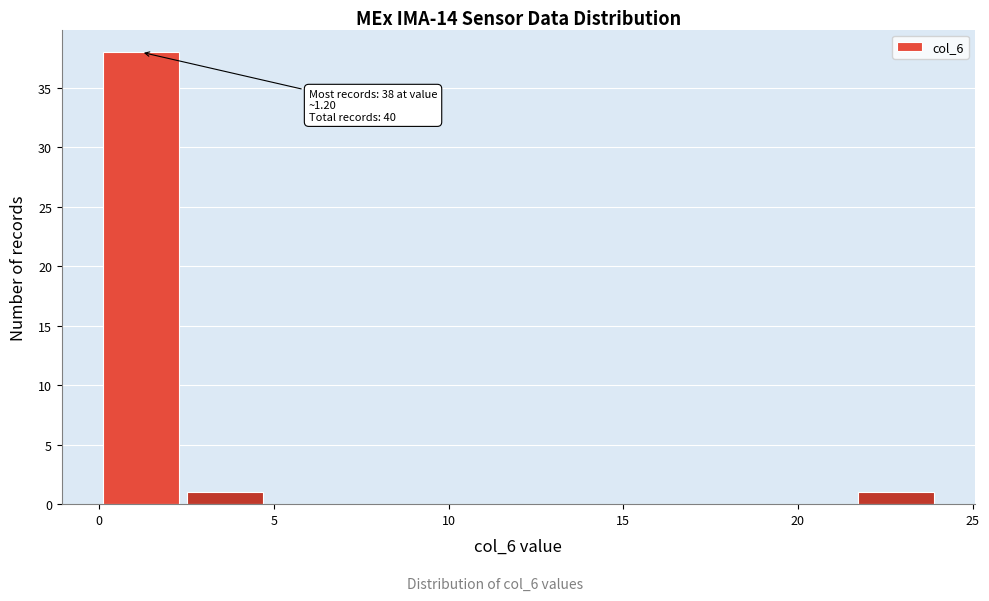

Over which range of the x-axis is the bar tallest?

0.0 to 2.4